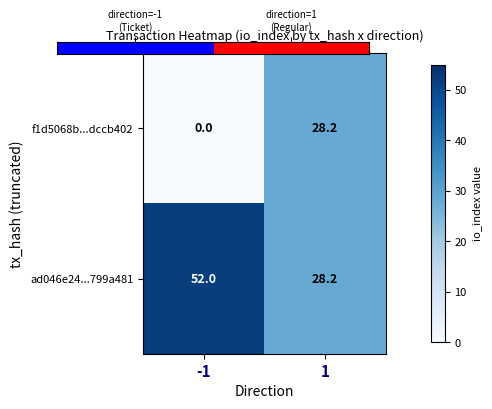

The value of f1d5068b...dccb402 at -1 is 0.0. True or false?

True